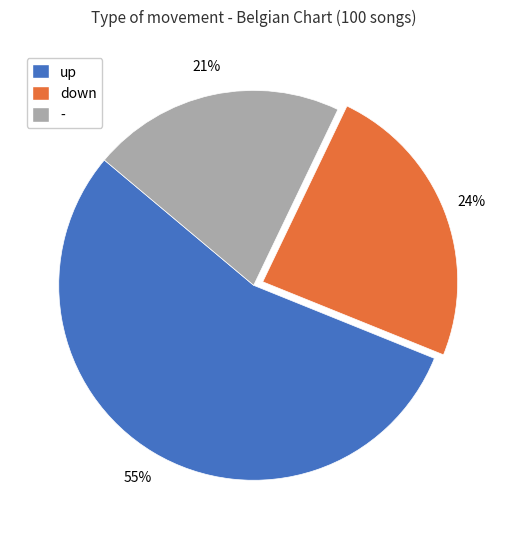

To the nearest percent, what is the combined percentage of up and down?

79%